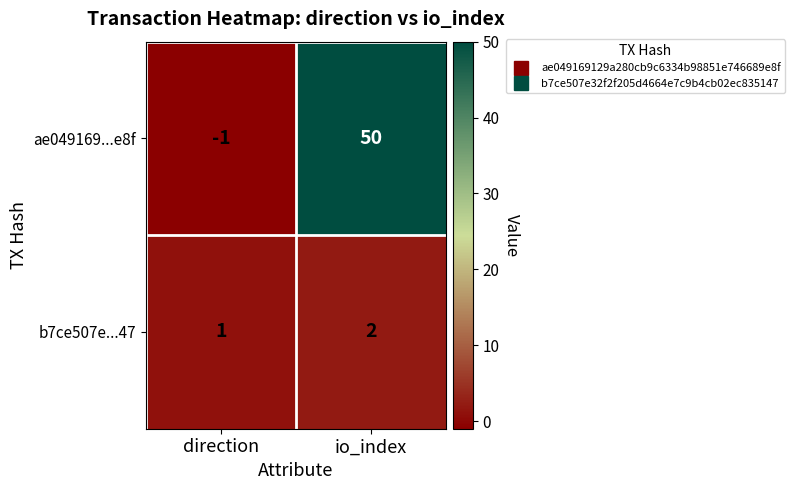

List the series in order of their peak value, lowest first.

b7ce507e...47, ae049169...e8f